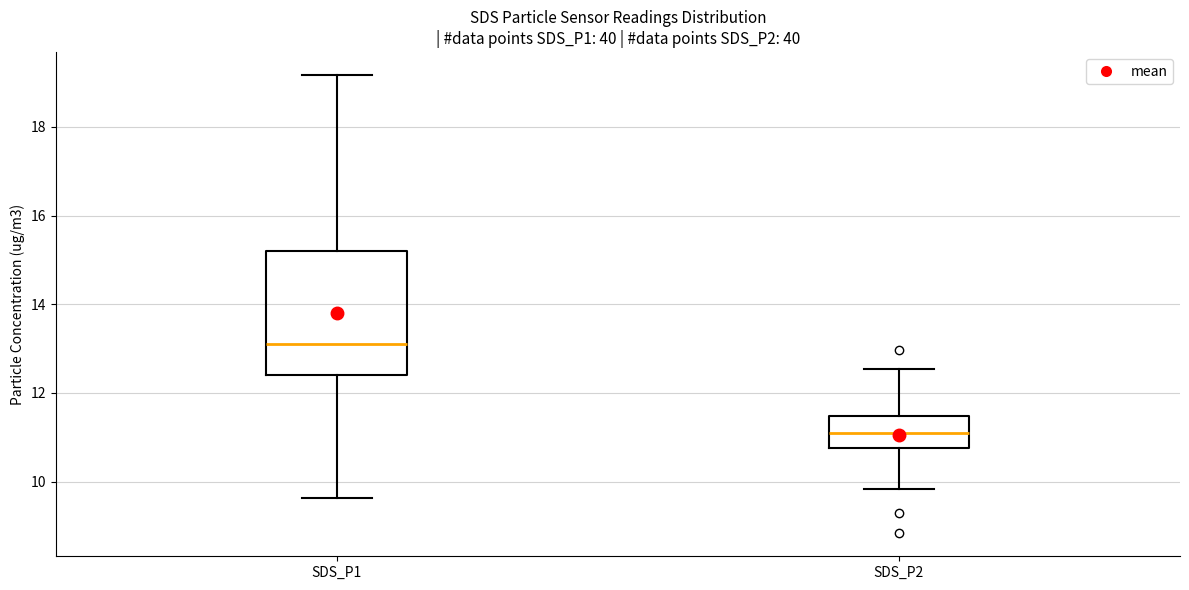

Where does the upper whisker of the box for SDS_P1 end on the y-axis? The values are not printed on the chart, so give them approximately, as read against the axis.

19.2